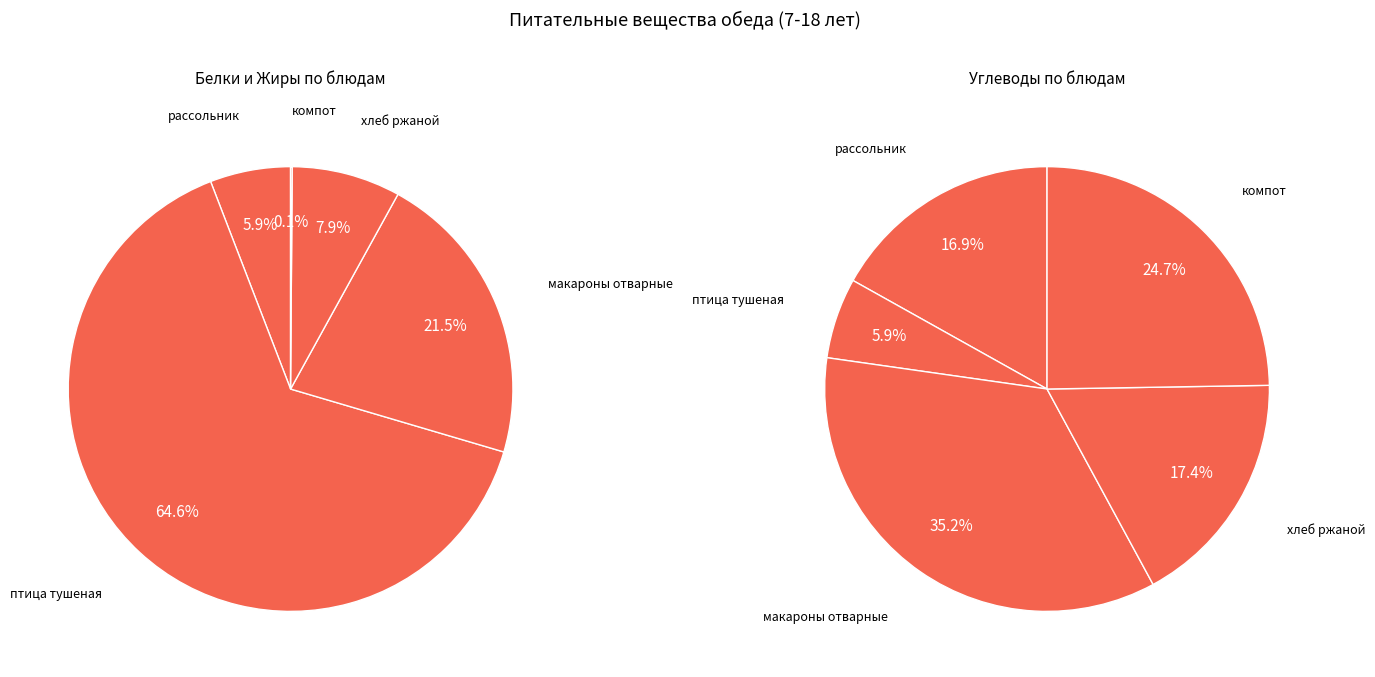

Which category has the biggest portion of the pie?

птица тушеная Белки